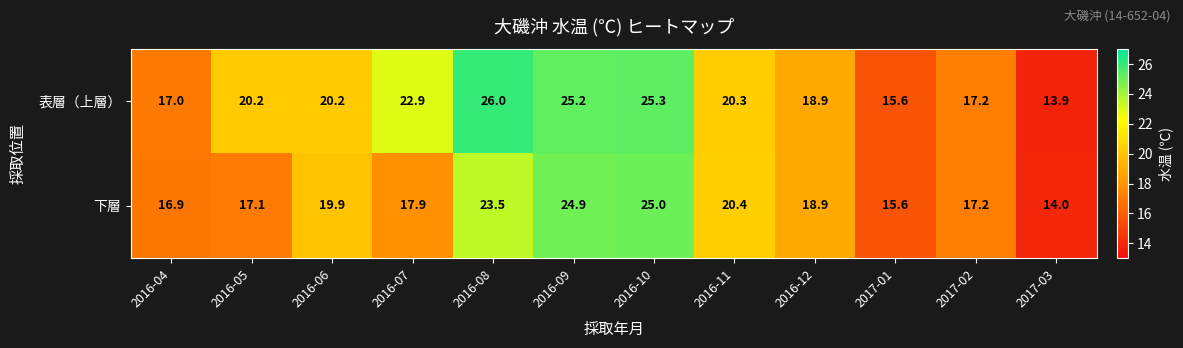

Which series changed the most between 2016-11 and 2017-02?

下層